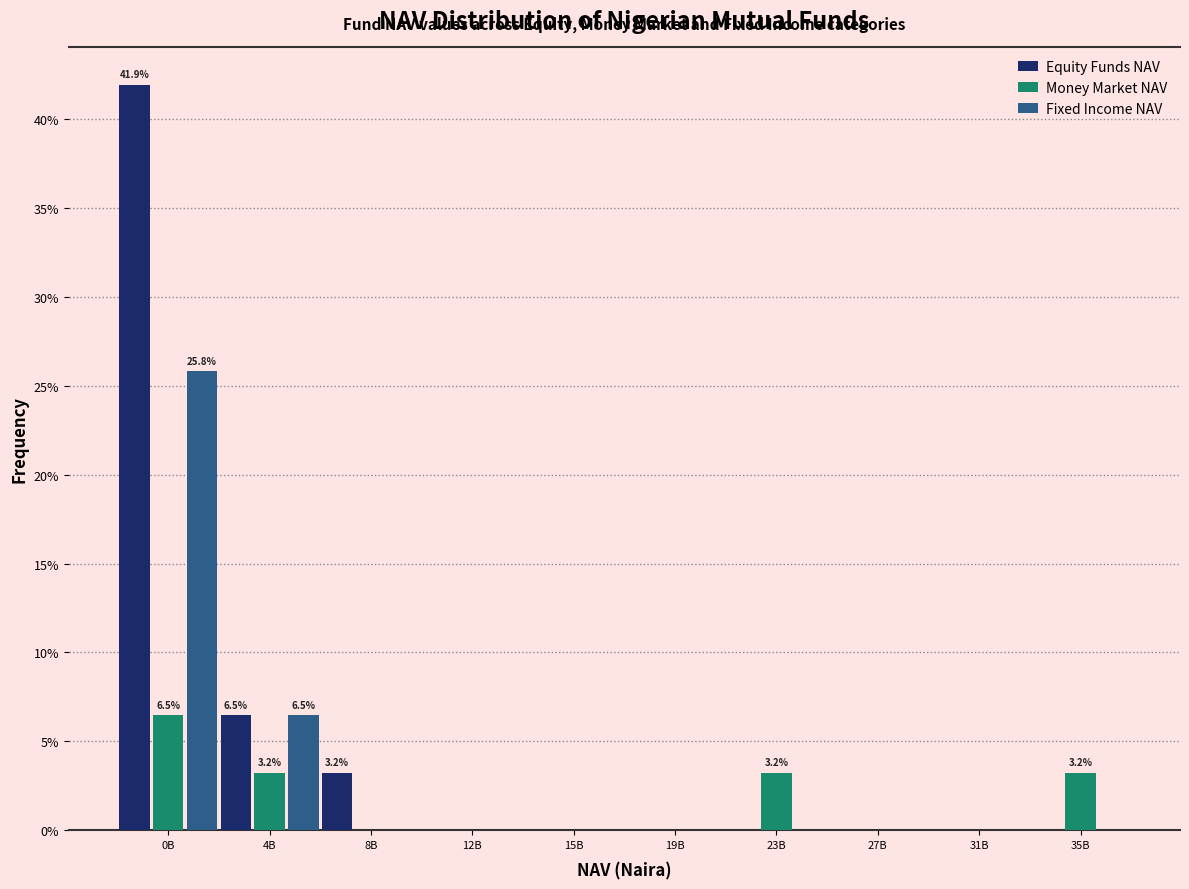

What is the greatest value displayed?

41.9